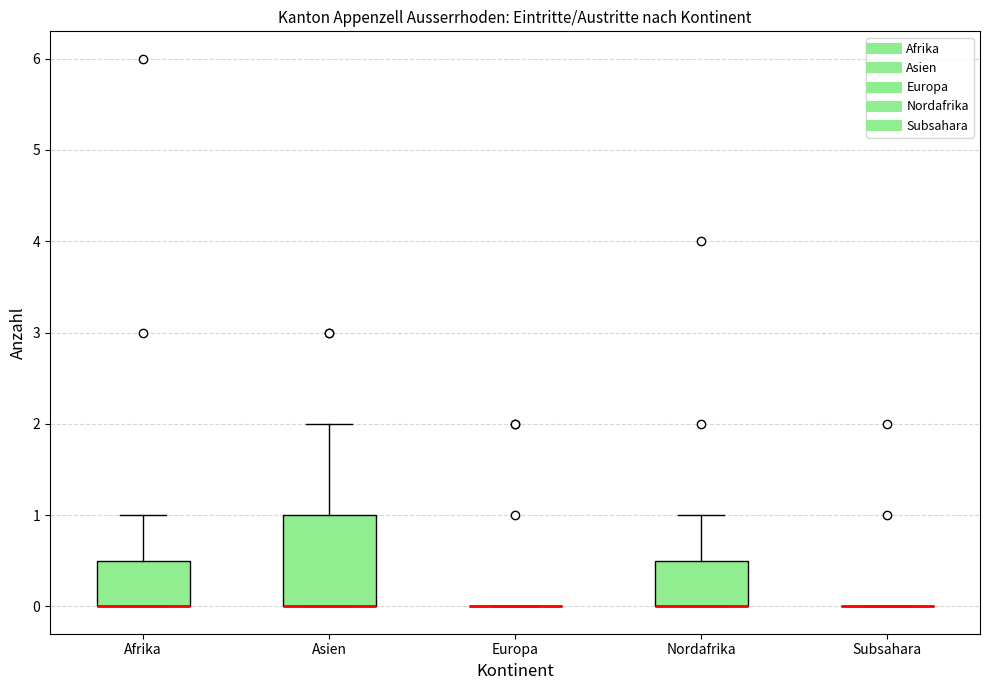

Comparing the boxes themselves (not the whiskers), which one is the tallest?

Asien